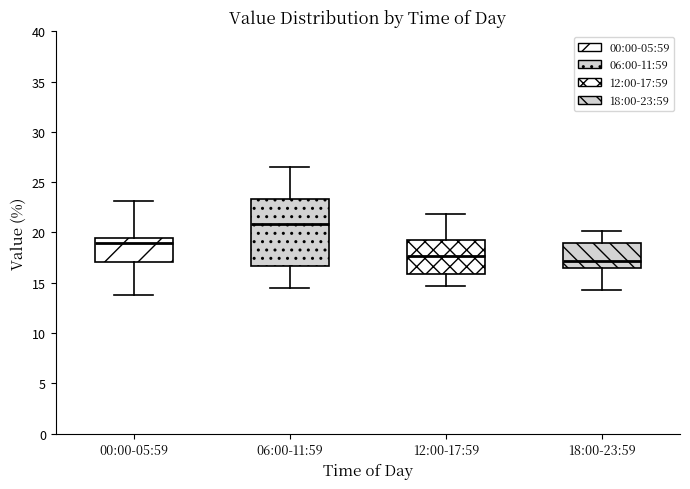

Which box is the tallest, from its lower edge to its upper edge?

06:00-11:59